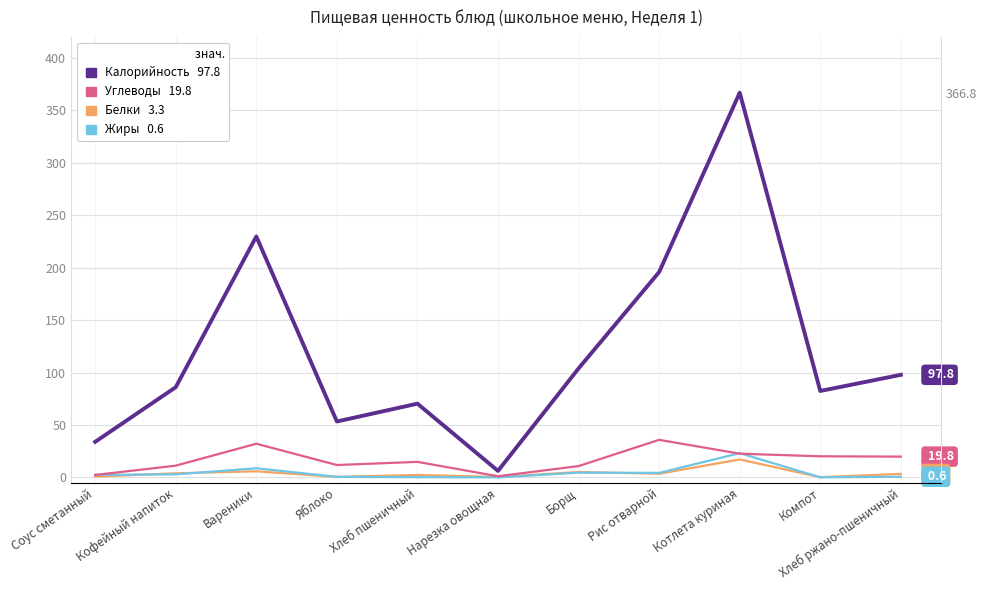

At which label is Калорийность closest to 186?

Рис отварной